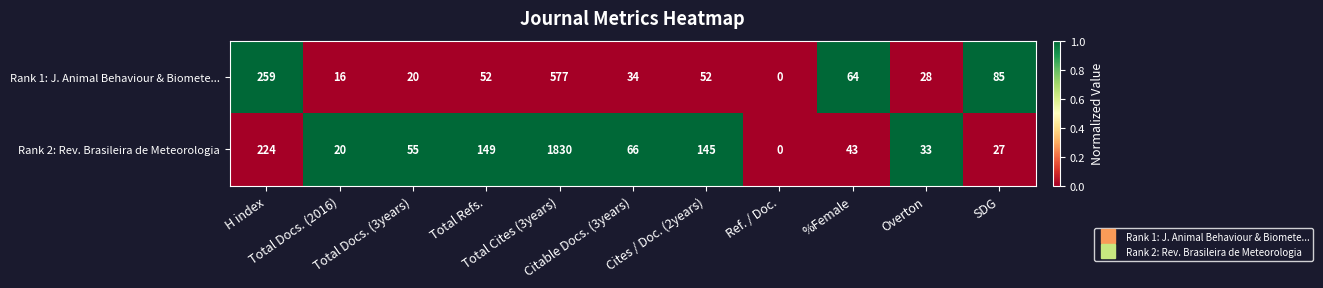

What is the difference between the maximum and minimum values in the Rank 2: Rev. Brasileira de Meteorologia series?

1830